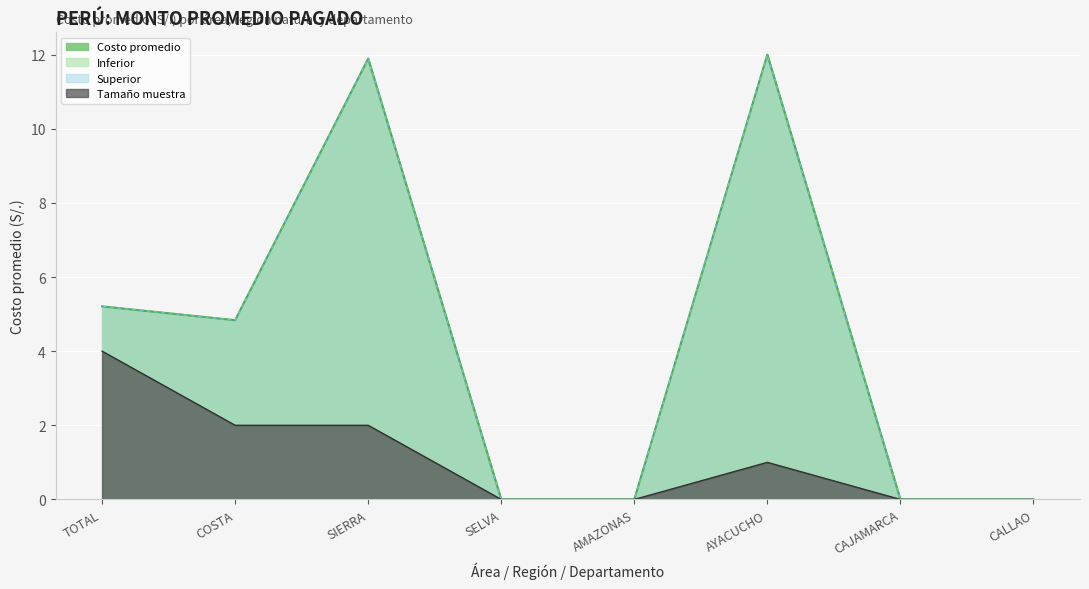

What is the average value of the Superior series?

4.2